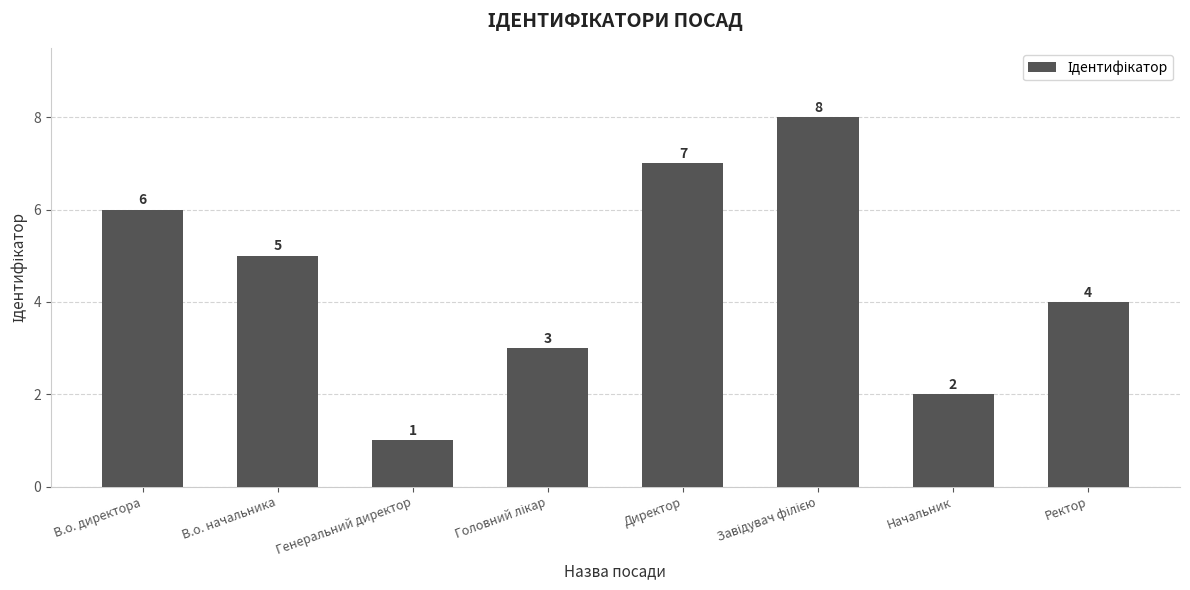

Where does the data first go above 5?

В.о. директора